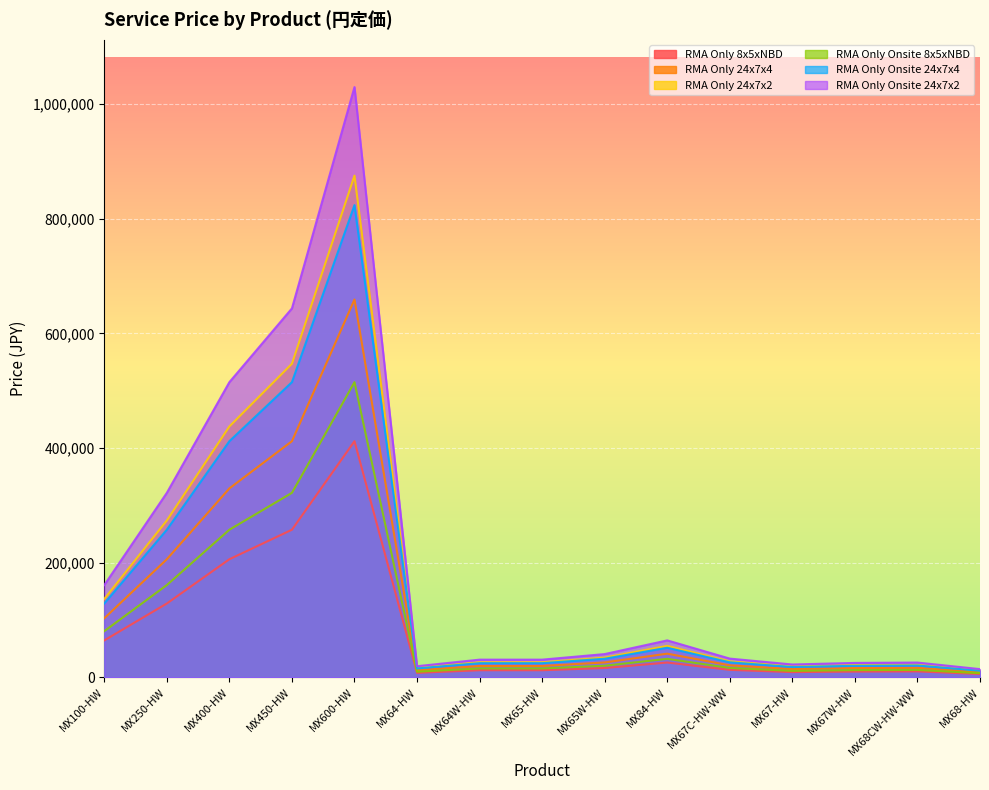

True or false: RMA Only Onsite 8x5xNBD and RMA Only 24x7x2 intersect in this chart.

False